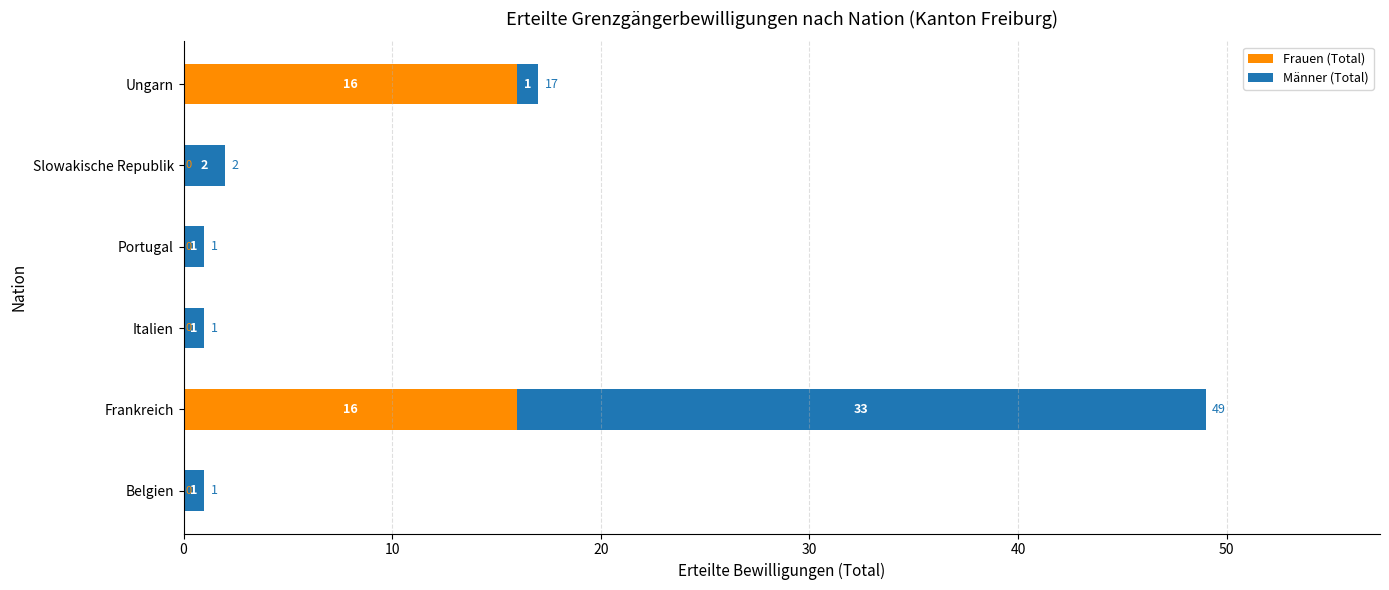

What is the total value across all series at Ungarn?

17